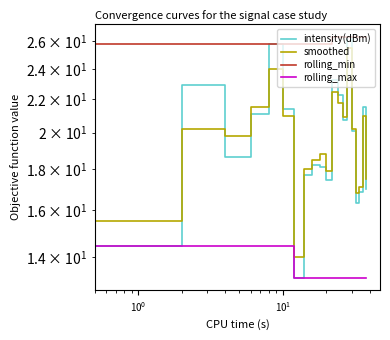

What are all the series names shown in the legend?

intensity(dBm), smoothed, rolling_min, rolling_max